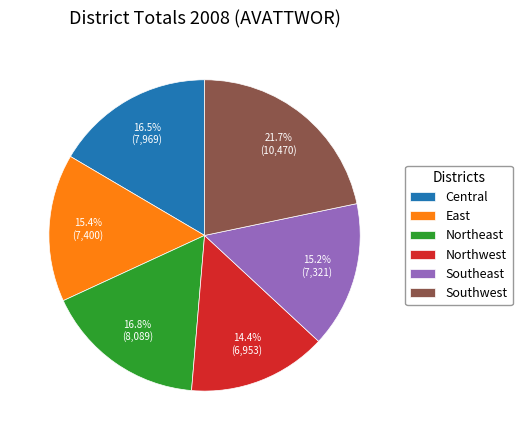

Do East and Central together represent more than half of the pie?

No